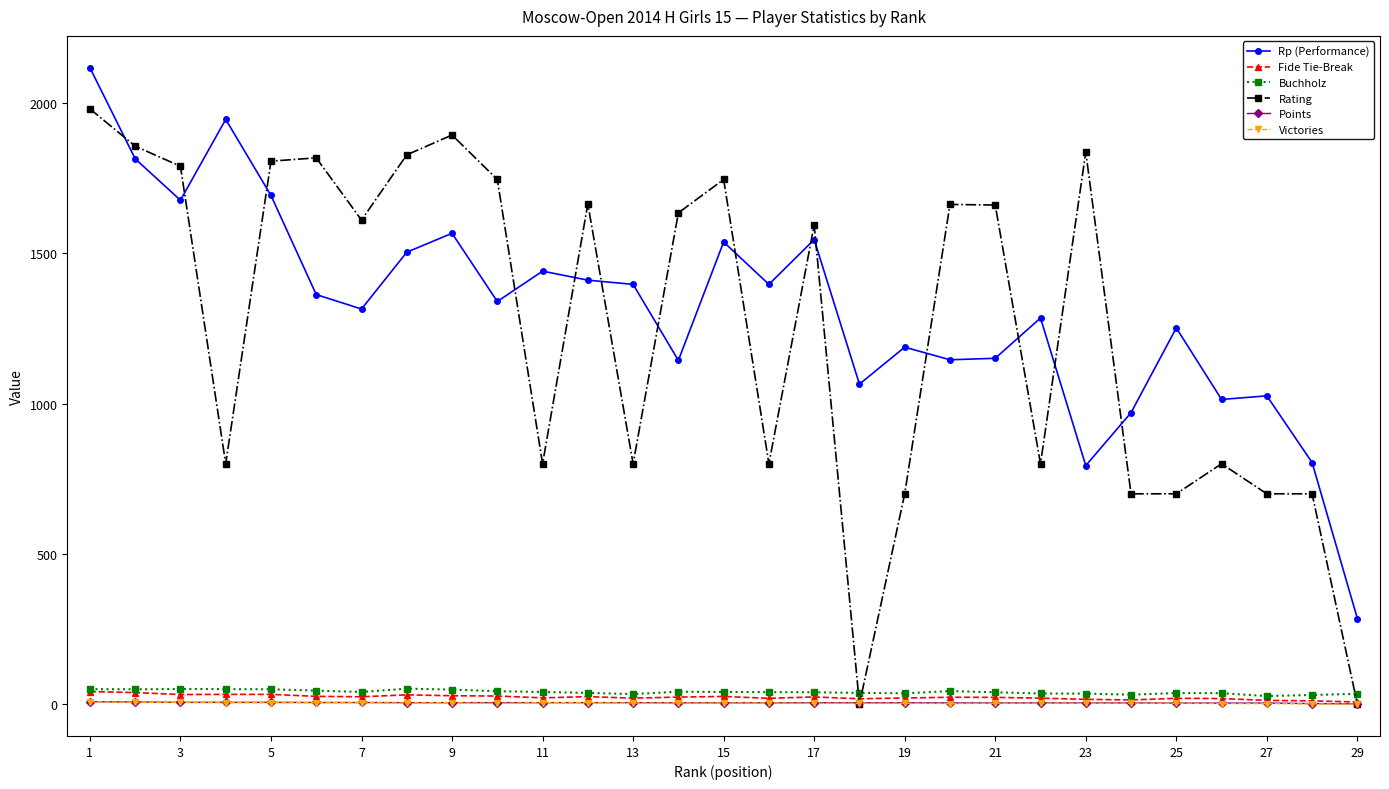

Which series has the largest total across all categories?

Rp (Performance)